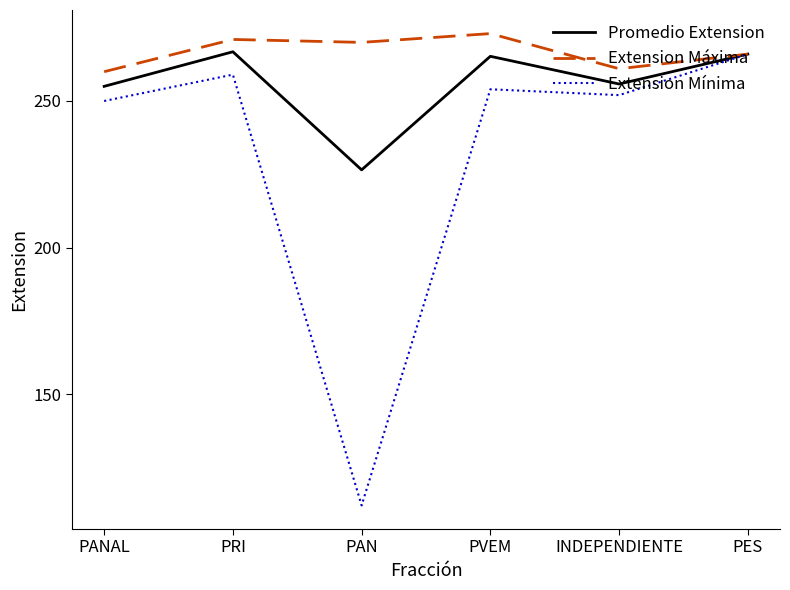

Is it true that Extension Máxima equals 266.0 at PES?

True